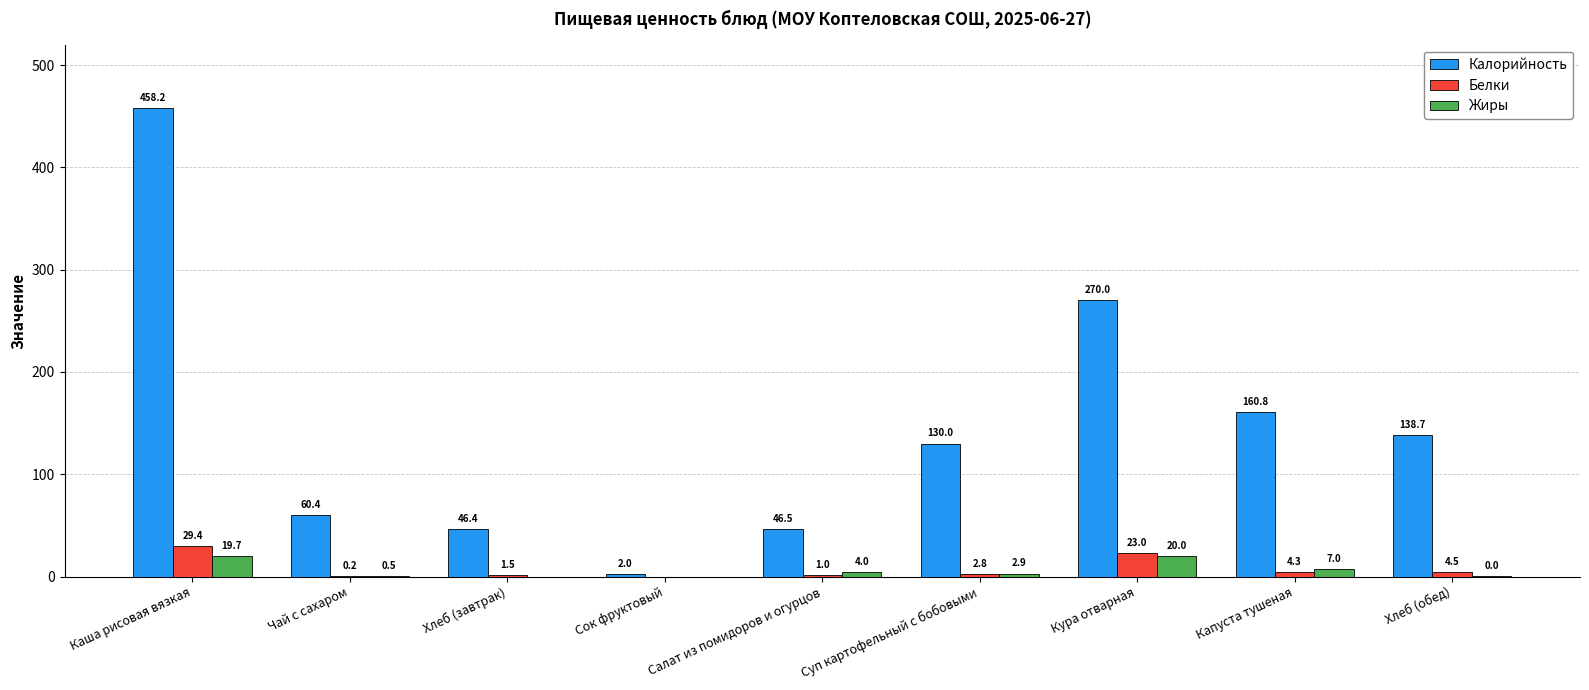

Is it true that Белки equals 1.5 at Хлеб (завтрак)?

True